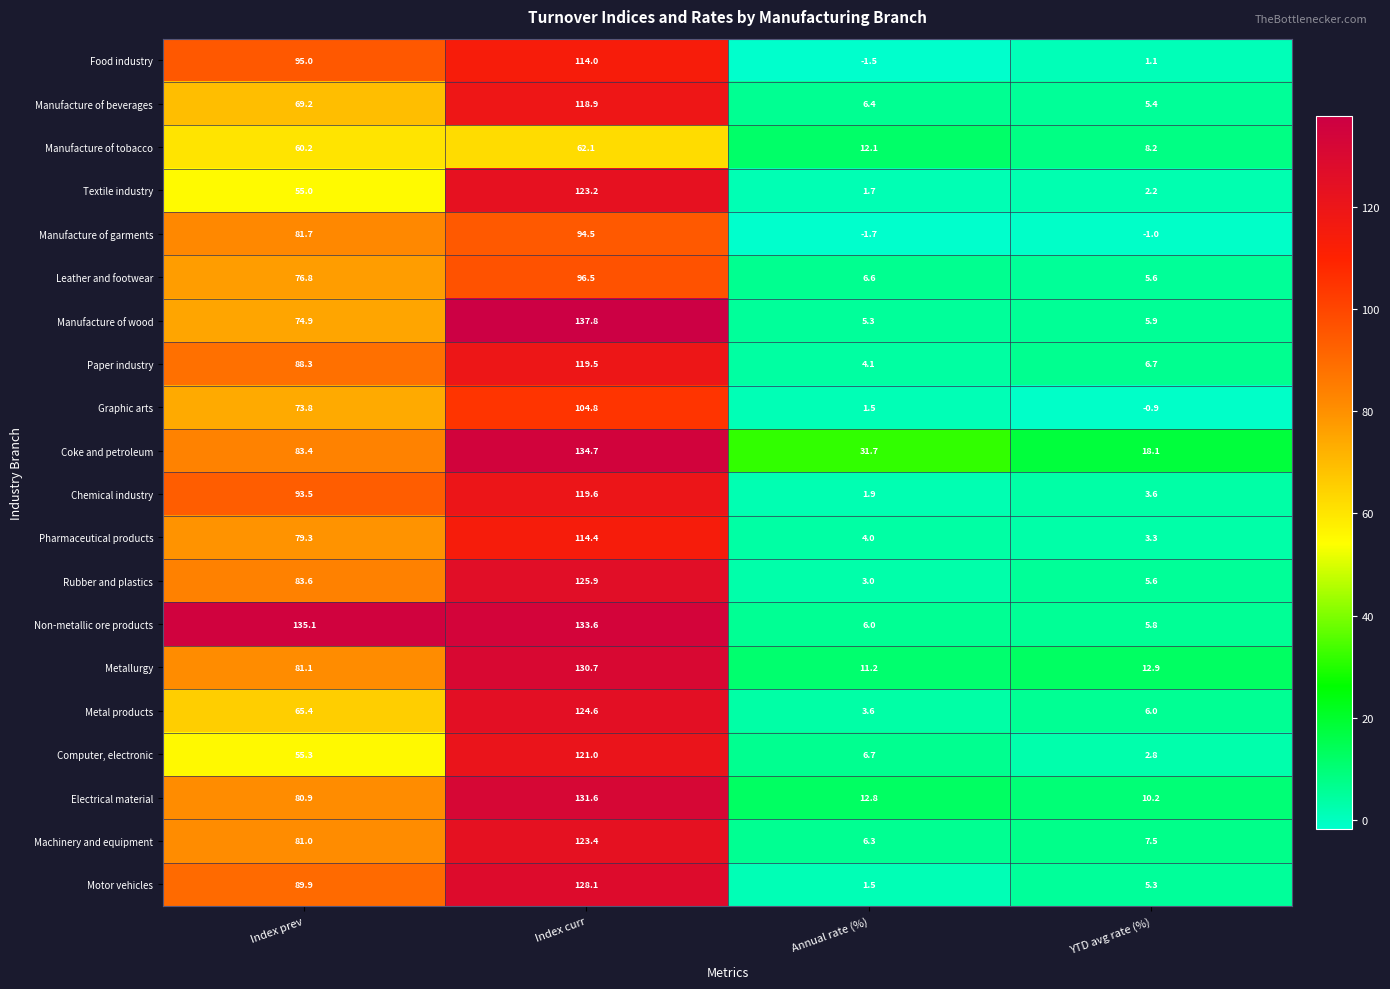

What is the average value of the Electrical material series?

58.9